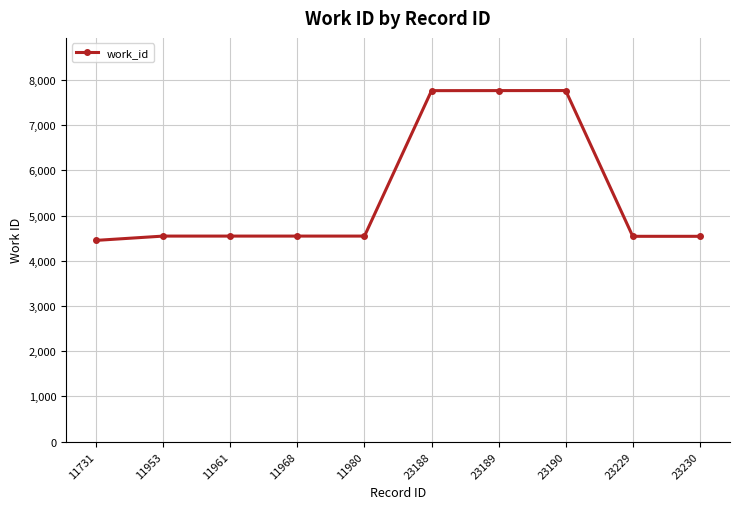

What is the ratio of the value at 23190 to the value at 11961?

1.7